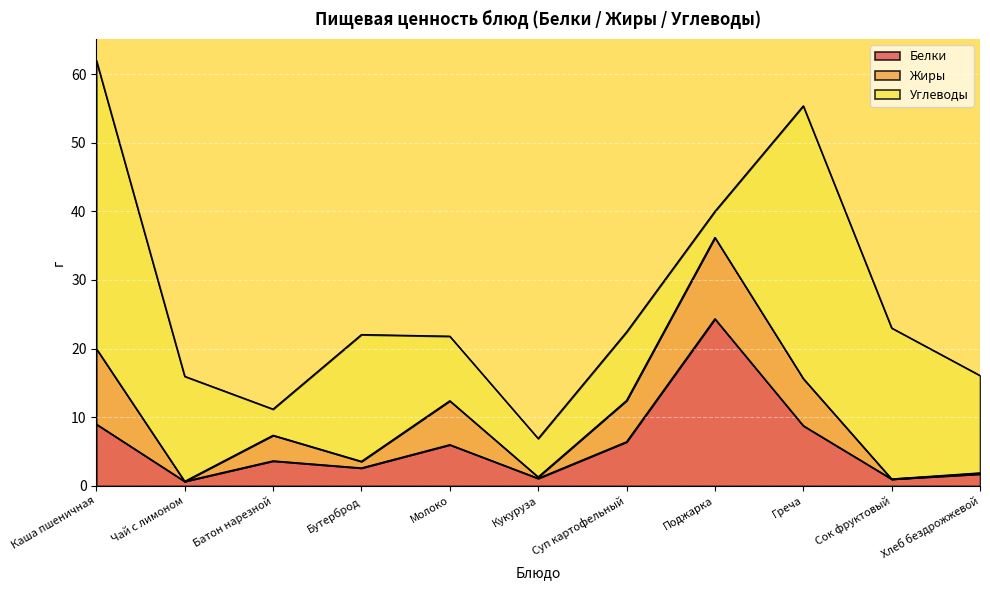

How many values in the Жиры series are below 3?

5